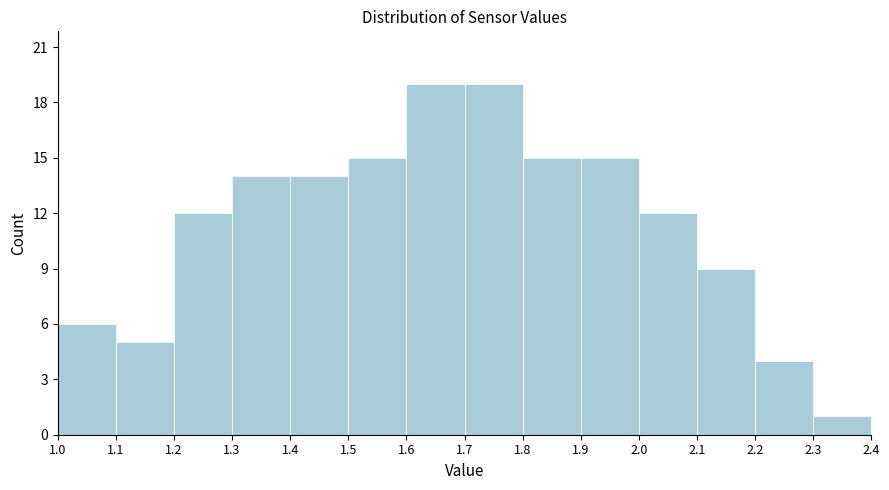

Reading left to right, transcribe this chart: for each bar, give the range it covers on the x-axis and its height. The values are not printed on the chart, so give them approximately, as read against the axis.

1.0 to 1.1: 6
1.1 to 1.2: 5
1.2 to 1.3: 12
1.3 to 1.4: 14
1.4 to 1.5: 14
1.5 to 1.6: 15
1.6 to 1.7: 19
1.7 to 1.8: 19
1.8 to 1.9: 15
1.9 to 2.0: 15
2.0 to 2.1: 12
2.1 to 2.2: 9
2.2 to 2.3: 4
2.3 to 2.4: 1